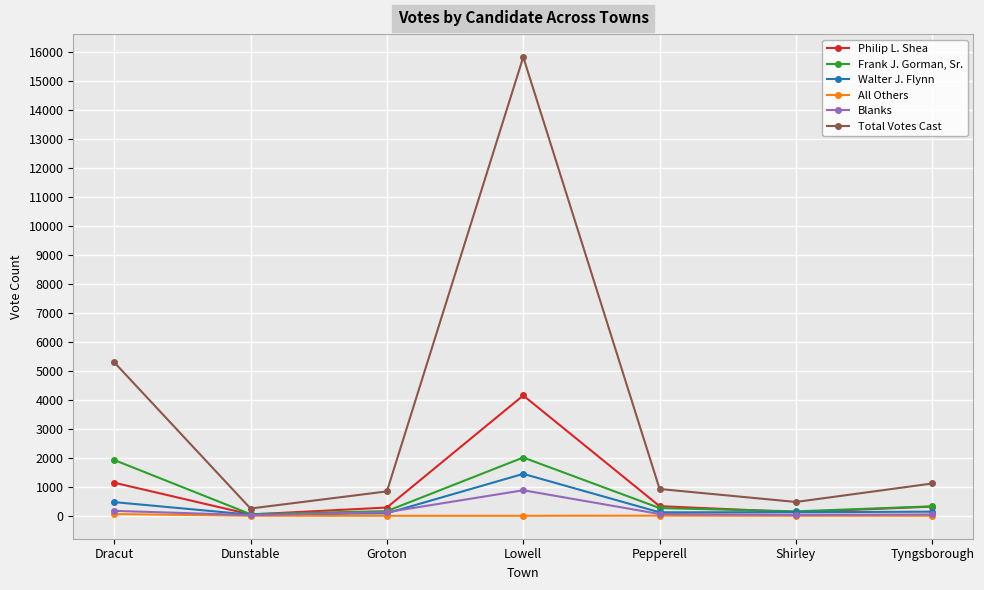

List the series in order of their peak value, lowest first.

All Others, Blanks, Walter J. Flynn, Frank J. Gorman, Sr., Philip L. Shea, Total Votes Cast